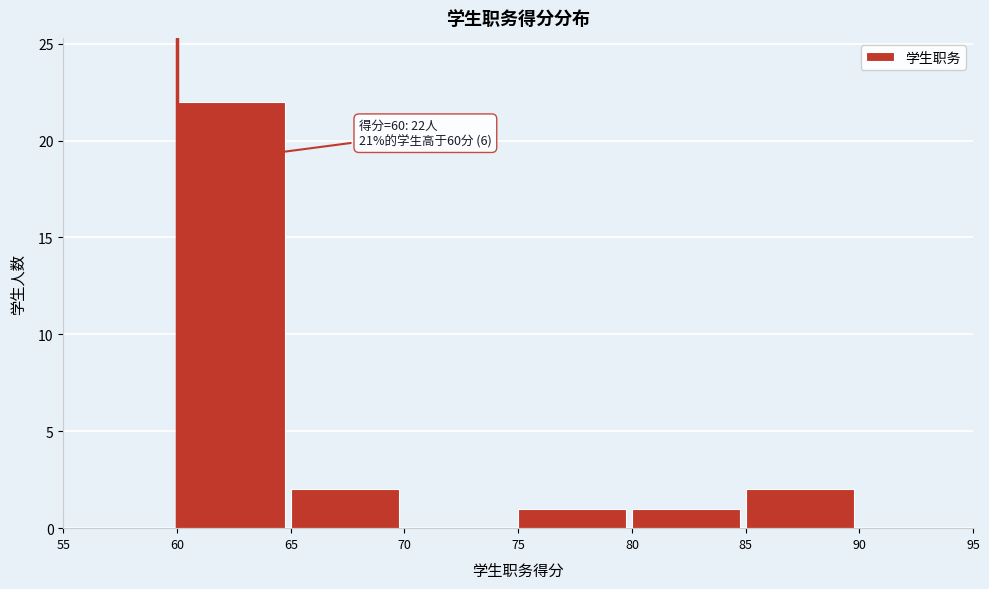

Which range on the x-axis has the tallest bar?

60 to 65